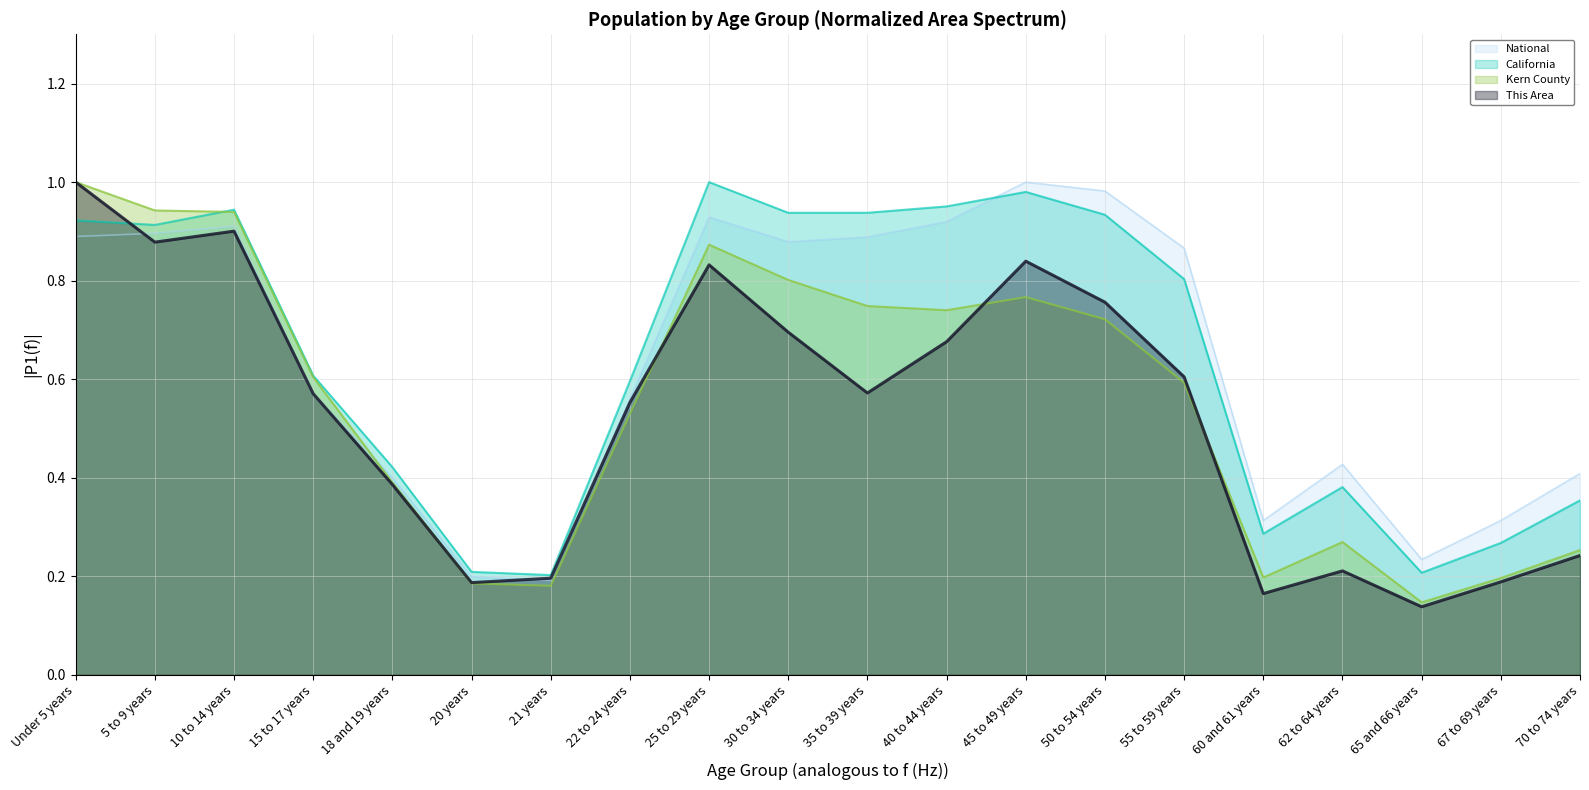

Which series has the largest total across all categories?

California